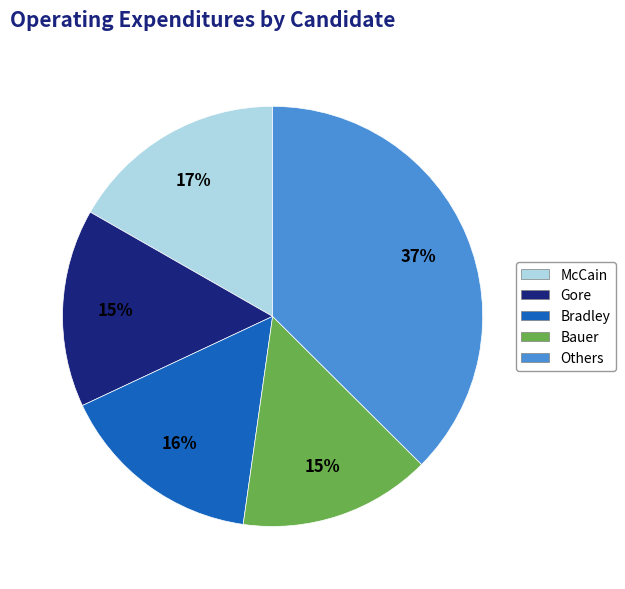

How many slices are in this pie chart?

5